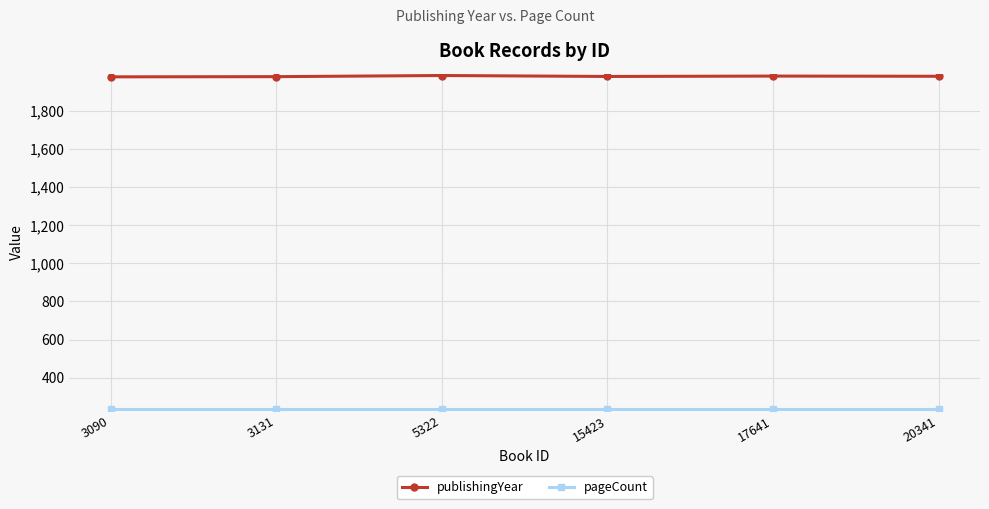

Count the number of data series in this chart.

2